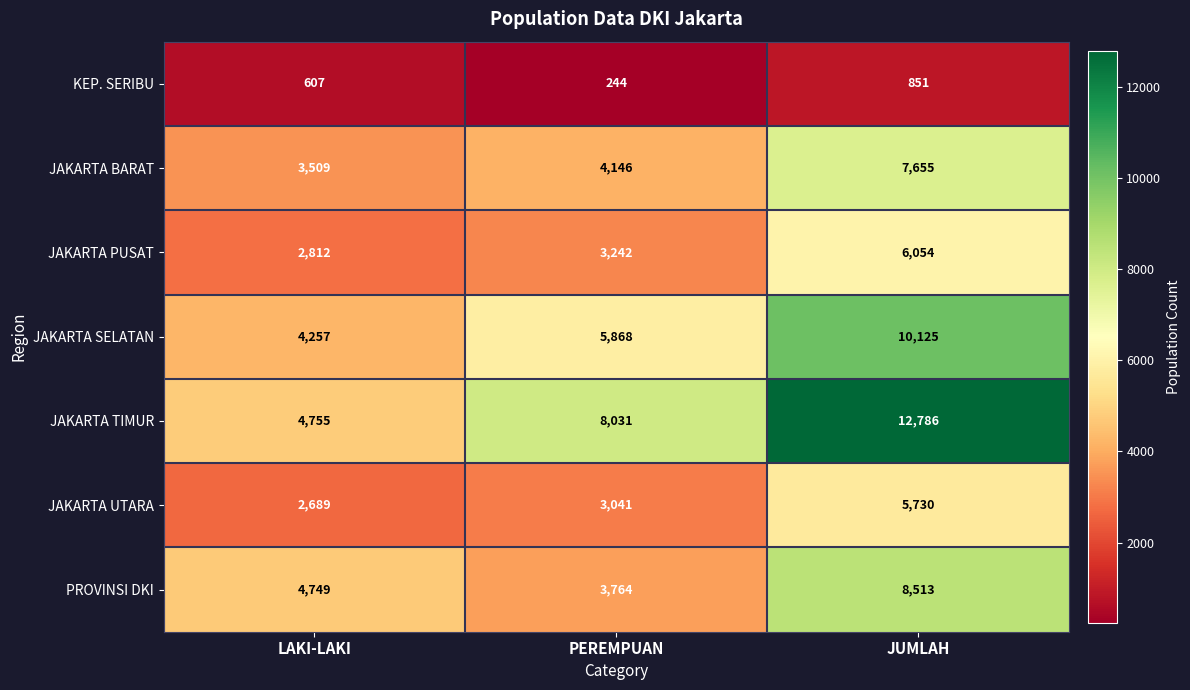

Is it true that KEP. SERIBU equals 504 at JUMLAH?

False